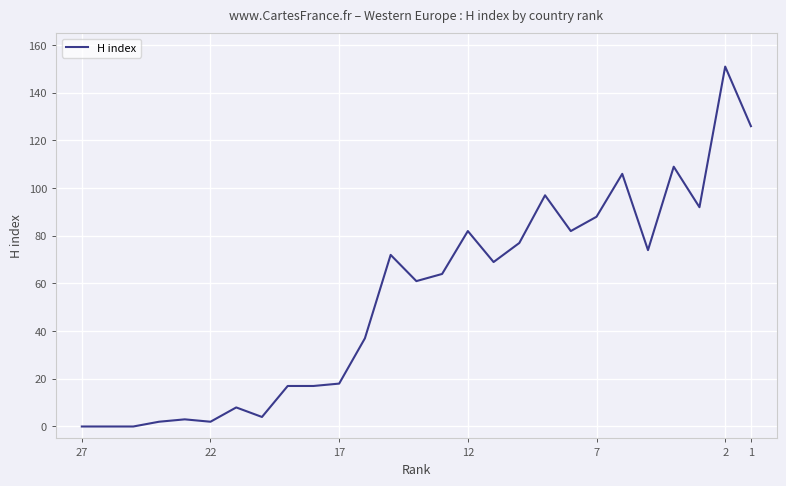

Reading left to right, list all the values displayed in this chart.

0	0	0	2	3	2	8	4	17	17	18	37	72	61	64	82	69	77	97	82	88	106	74	109	92	151	126